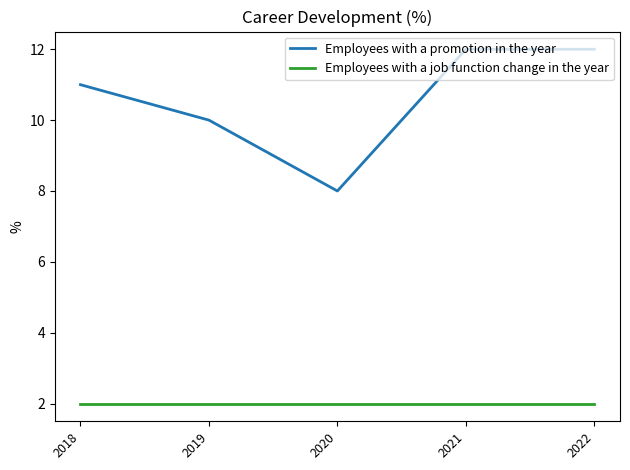

Is the value of Employees with a job function change in the year at 2019 greater than the value of Employees with a promotion in the year at 2019?

No